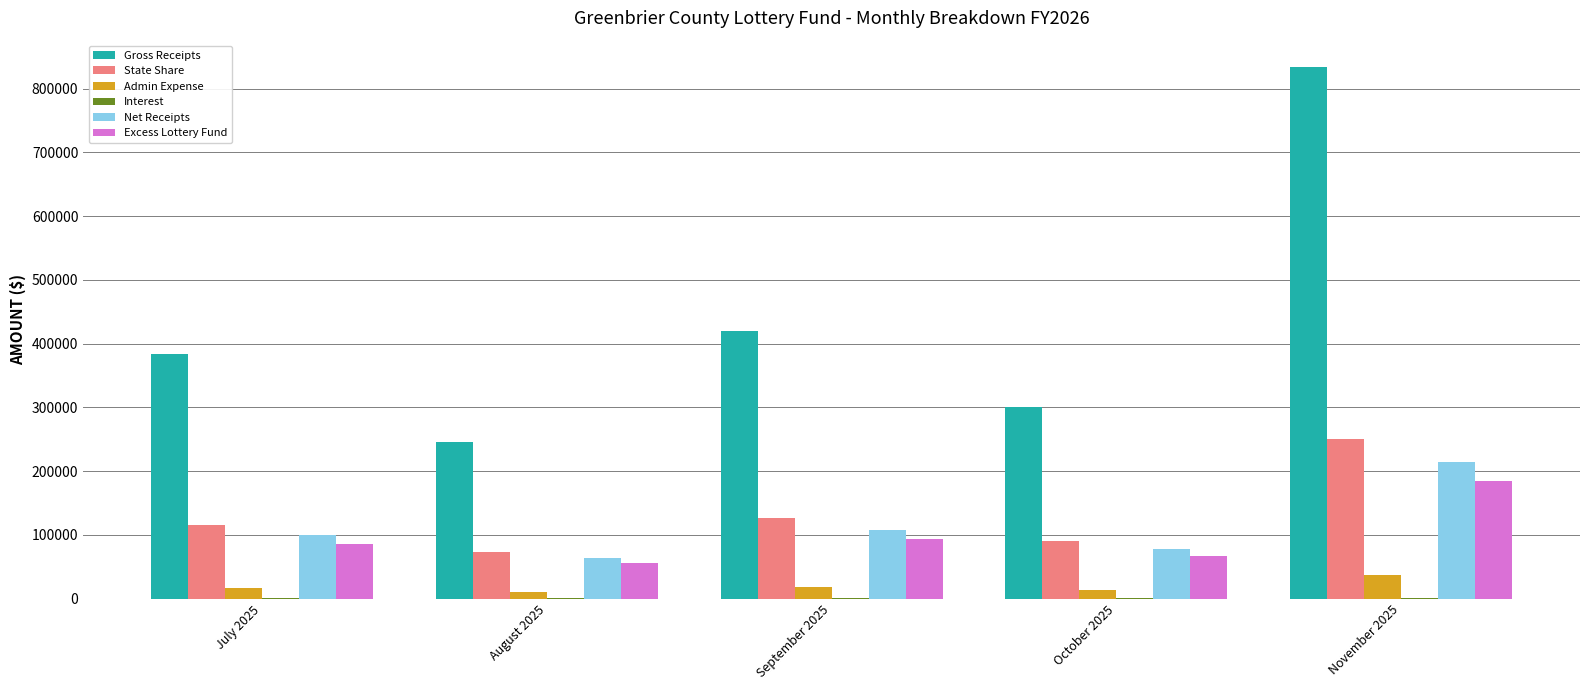

Which series changed the most between July 2025 and October 2025?

Gross Receipts